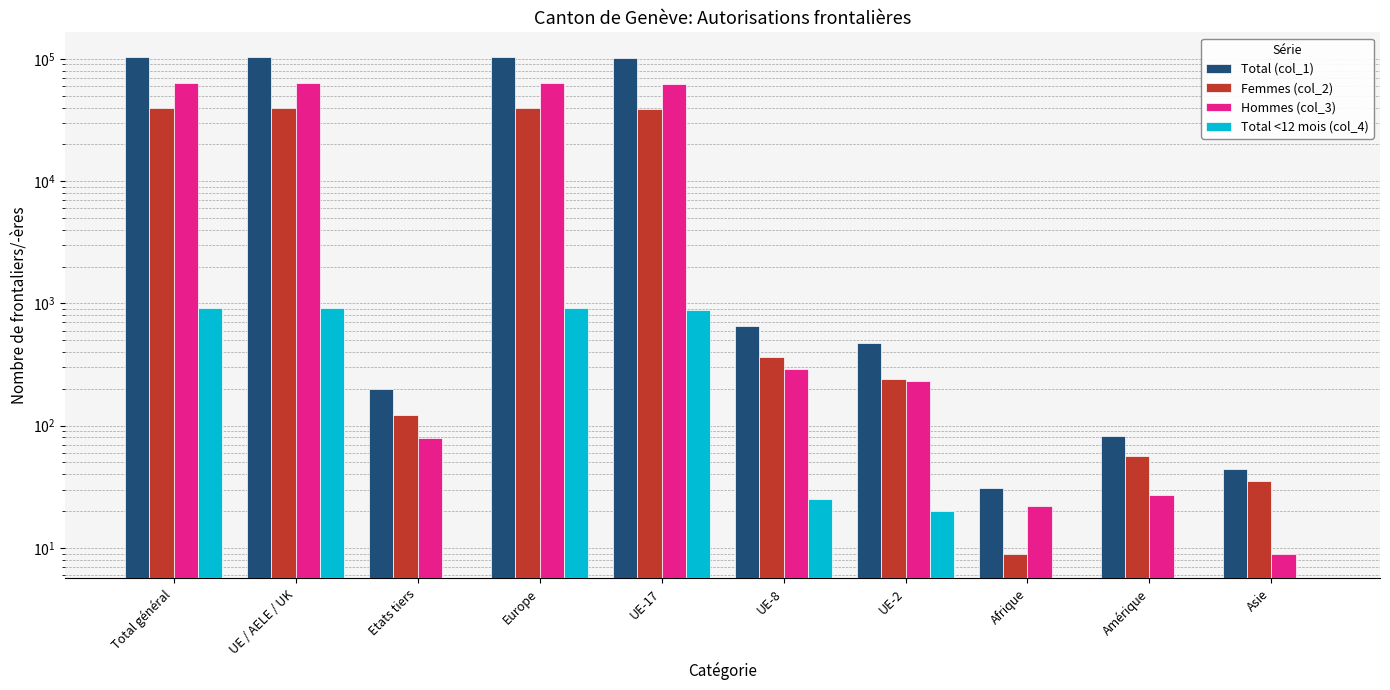

Reading right to left, extract all data points from this chart.

Total (col_1): Asie=44	Amérique=83	Afrique=31	UE-2=471	UE-8=653	UE-17=101949	Europe=103144	Etats tiers=201	UE / AELE / UK=103110	Total général=103311
Femmes (col_2): Asie=35	Amérique=56	Afrique=9	UE-2=239	UE-8=362	UE-17=39194	Europe=39836	Etats tiers=122	UE / AELE / UK=39817	Total général=39939
Hommes (col_3): Asie=9	Amérique=27	Afrique=22	UE-2=232	UE-8=291	UE-17=62755	Europe=63308	Etats tiers=79	UE / AELE / UK=63293	Total général=63372
Total <12 mois (col_4): Asie=0	Amérique=0	Afrique=0	UE-2=20	UE-8=25	UE-17=878	Europe=923	Etats tiers=0	UE / AELE / UK=923	Total général=923